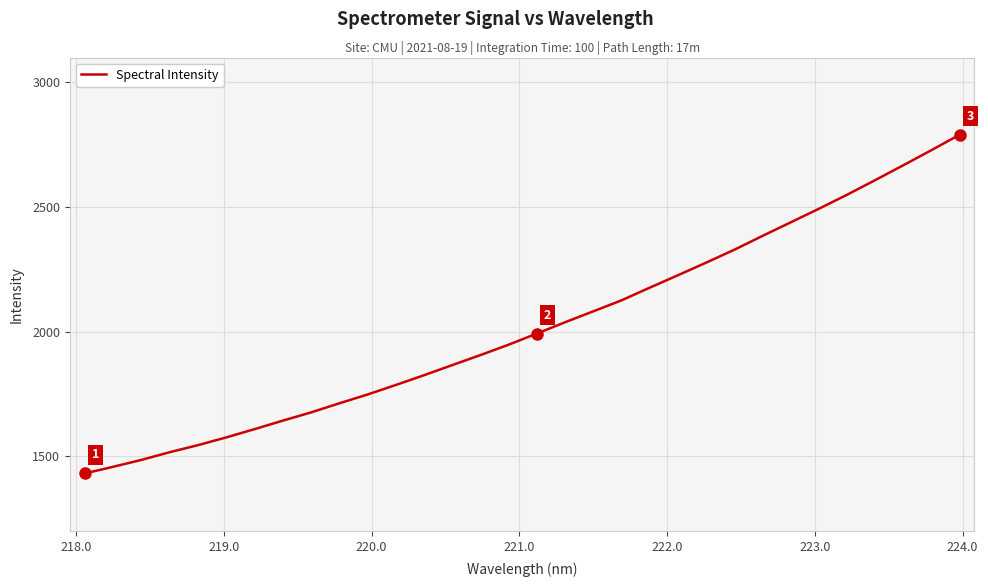

What is the greatest value displayed?

2790.6